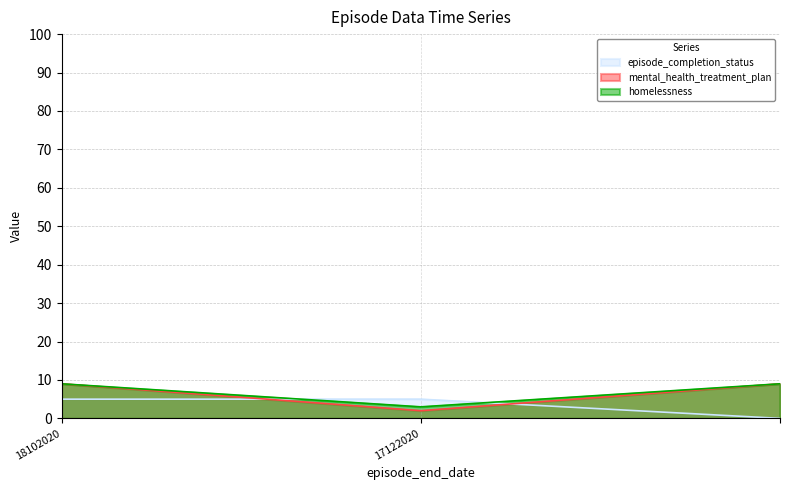

At which category is the sum across all series the highest?

18102020